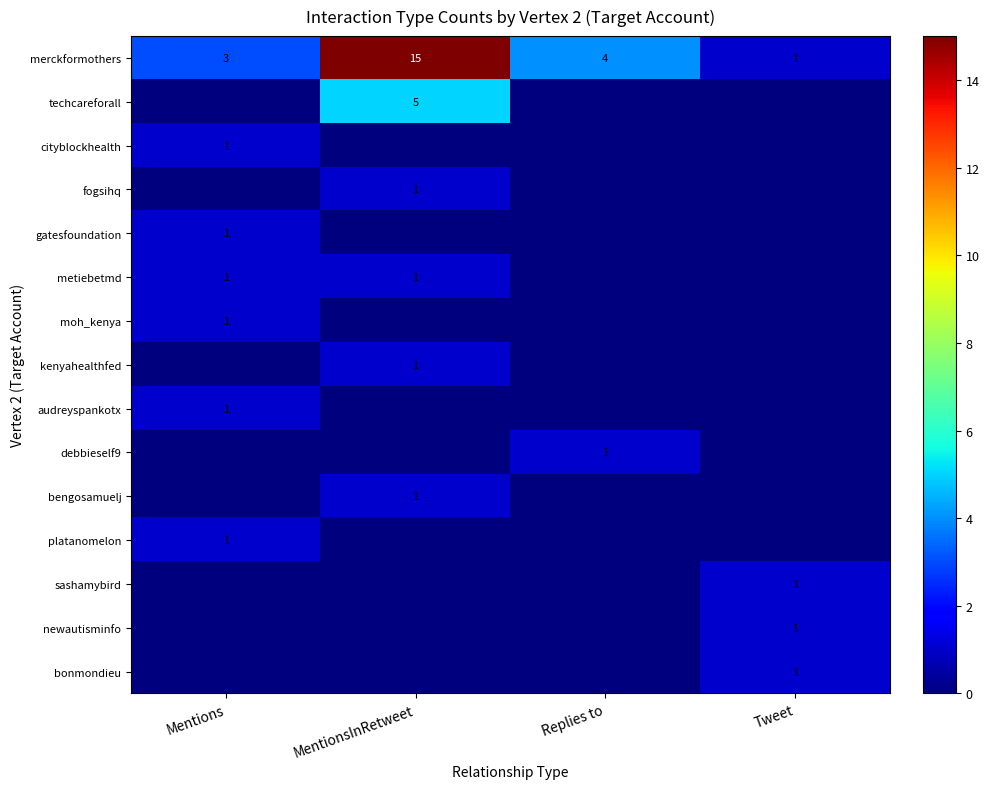

The value of fogsihq at MentionsInRetweet is 1. True or false?

True